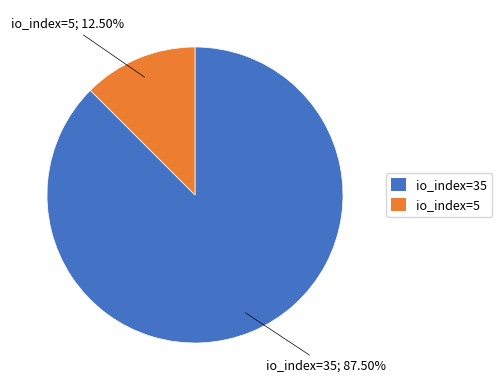

What percentage do io_index=5 and io_index=35 together represent?

100.0%